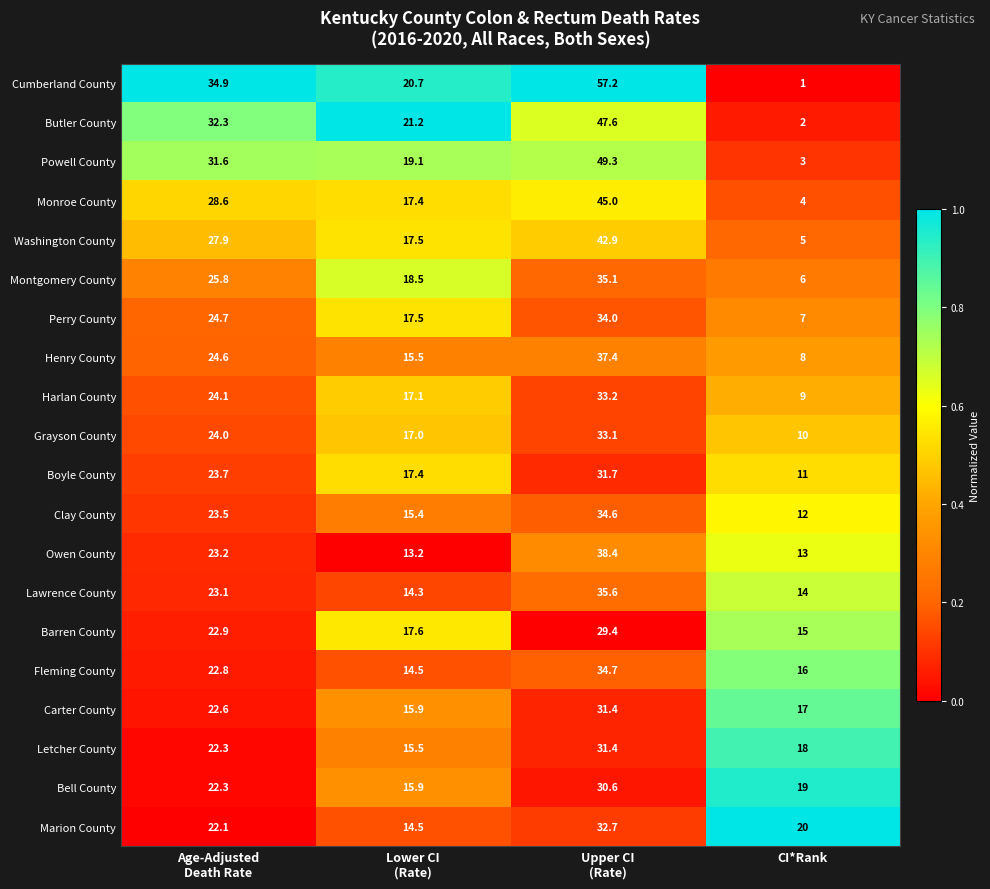

Which series has the widest spread of values?

Cumberland County